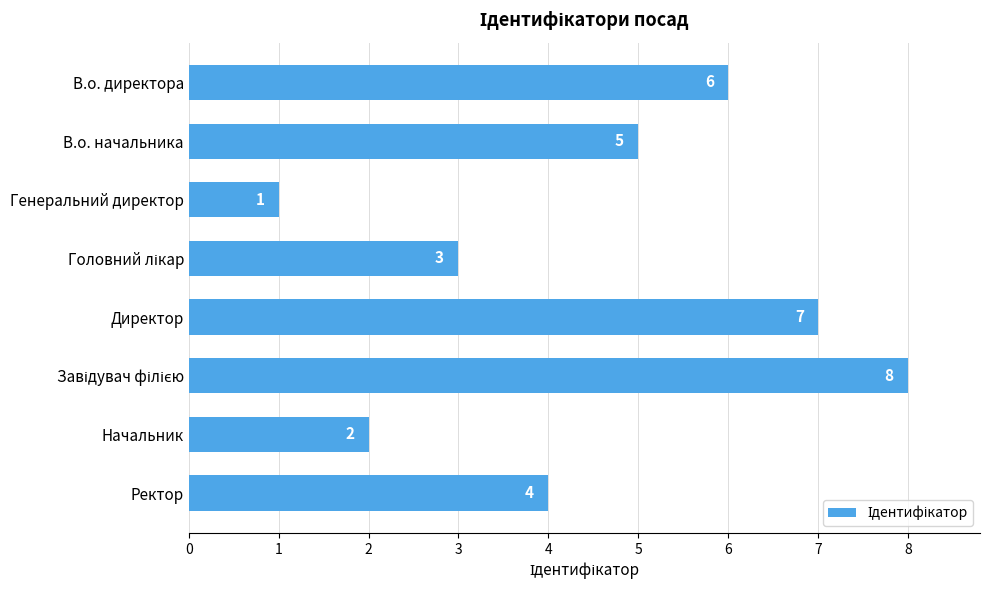

What position from the bottom is В.о. начальника?

7